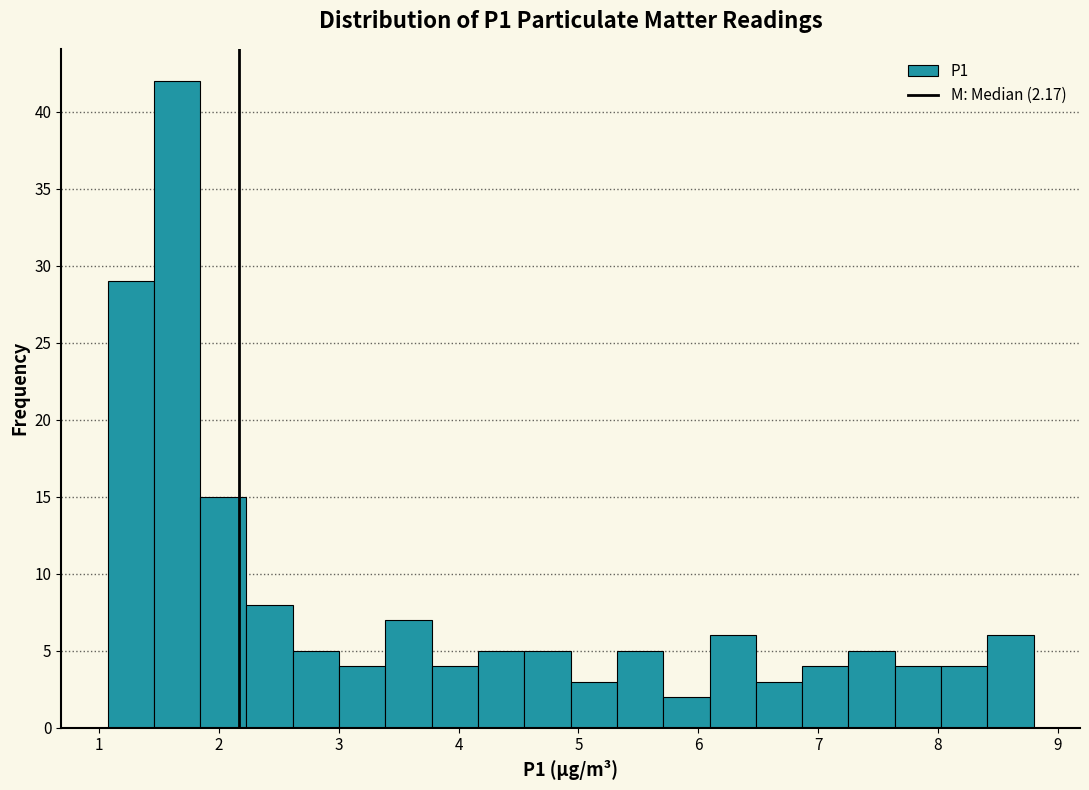

Read against the x-axis, roughly where is the centre of the tallest bar?

1.6